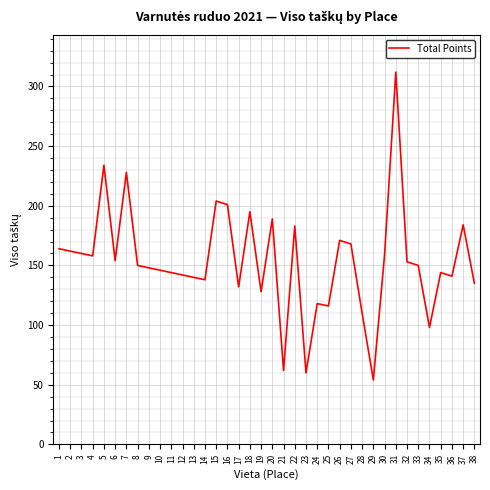

What is the change in value from 7 to 20?

-39